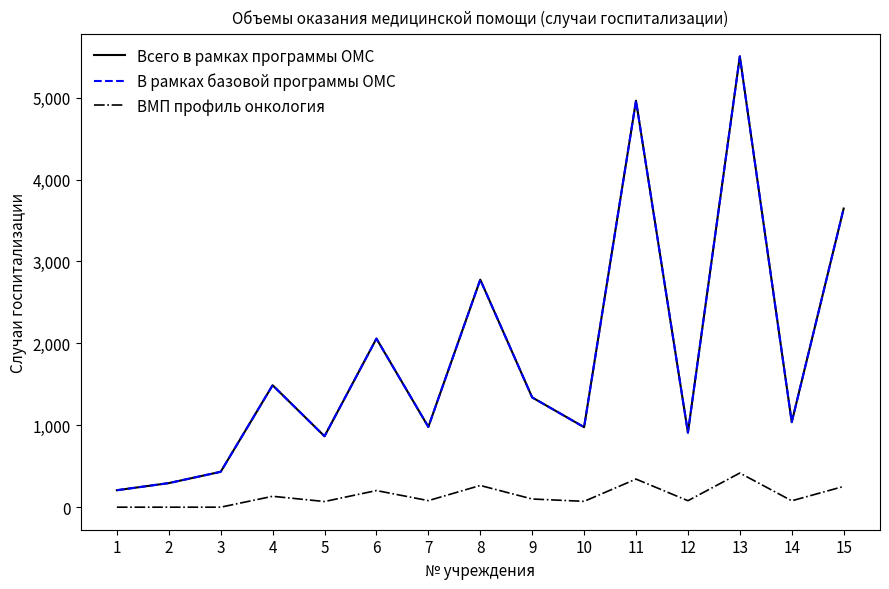

Is it true that ВМП профиль онкология equals 71 at 10?

True